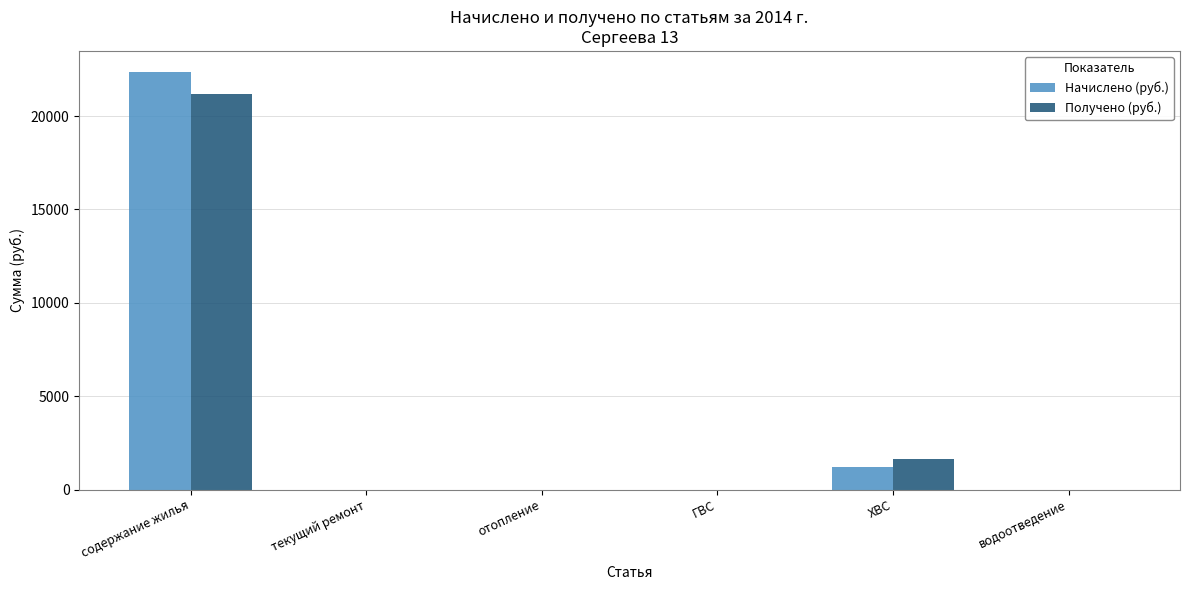

Reading left to right, transcribe all the data shown in this chart.

Начислено (руб.): содержание жилья=22372.4	текущий ремонт=0.0	отопление=0.0	ГВС=0.0	ХВС=1209.2	водоотведение=0.0
Получено (руб.): содержание жилья=21209.1	текущий ремонт=0.0	отопление=0.0	ГВС=0.0	ХВС=1630.0	водоотведение=0.0